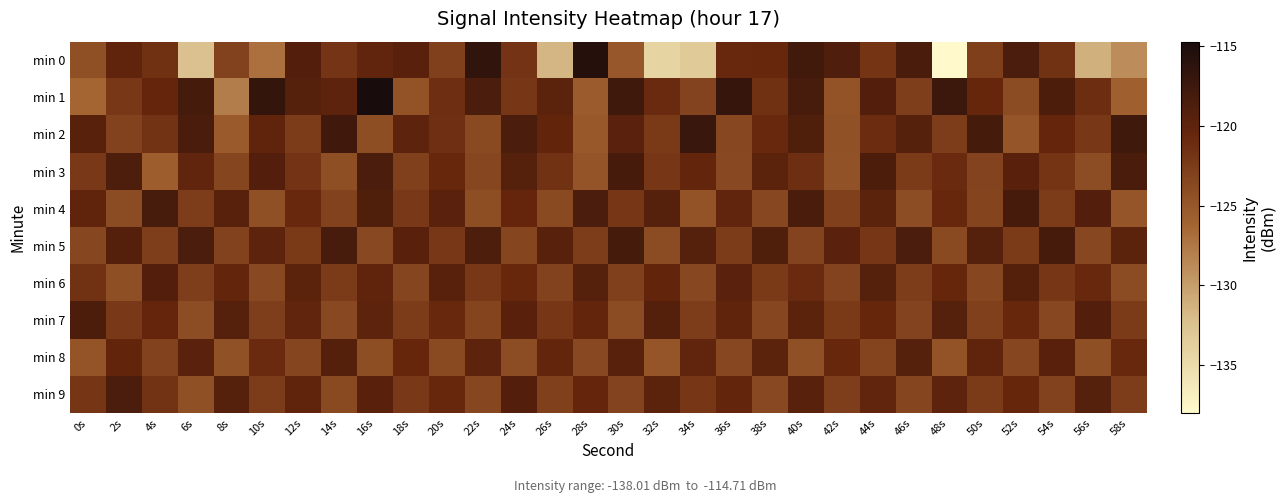

How many series are shown in this chart?

10